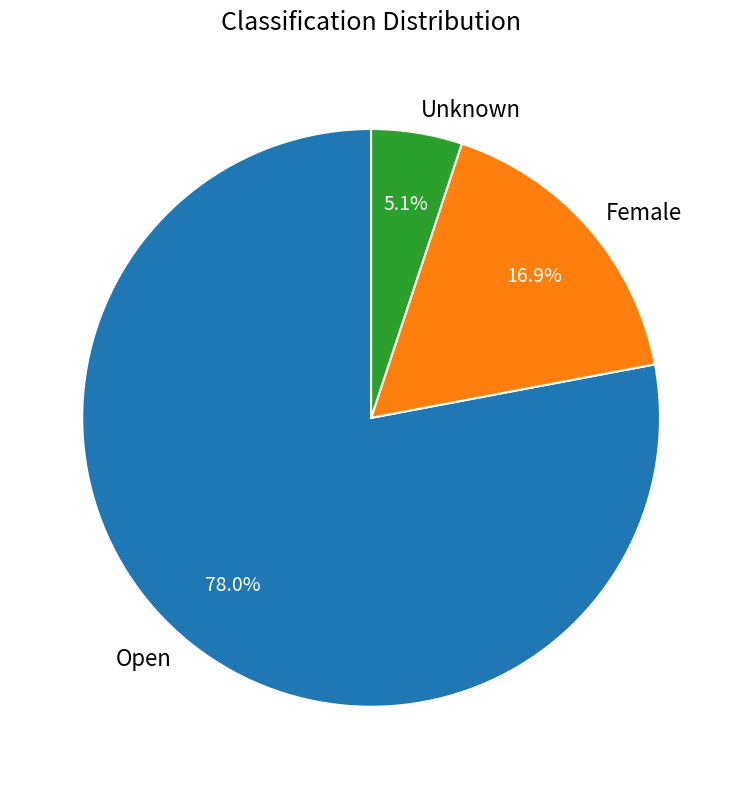

How many slices are in this pie chart?

3